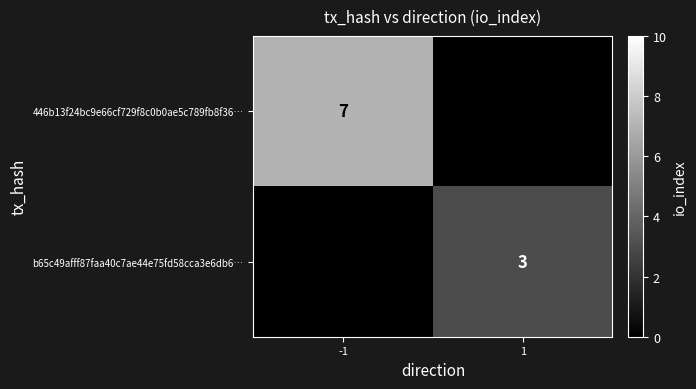

Is it true that b65c49afff87faa40c7ae44e75fd58cca3e6db6… equals 3 at 1?

True